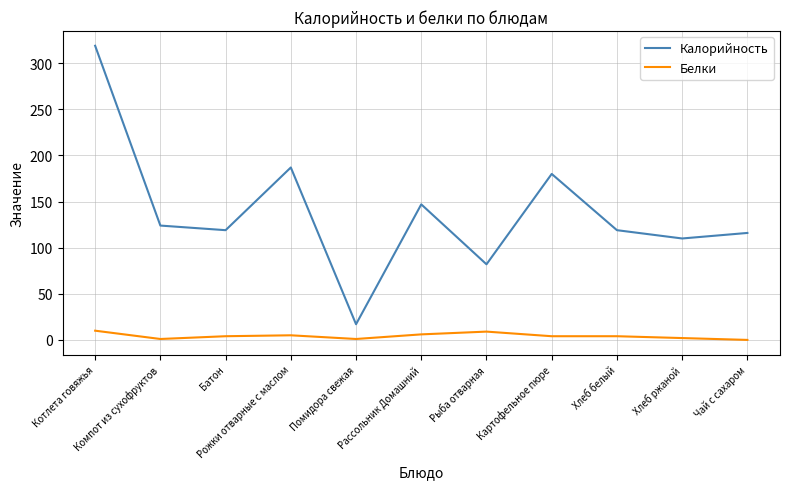

List the series in order of their peak value, highest first.

Калорийность, Белки